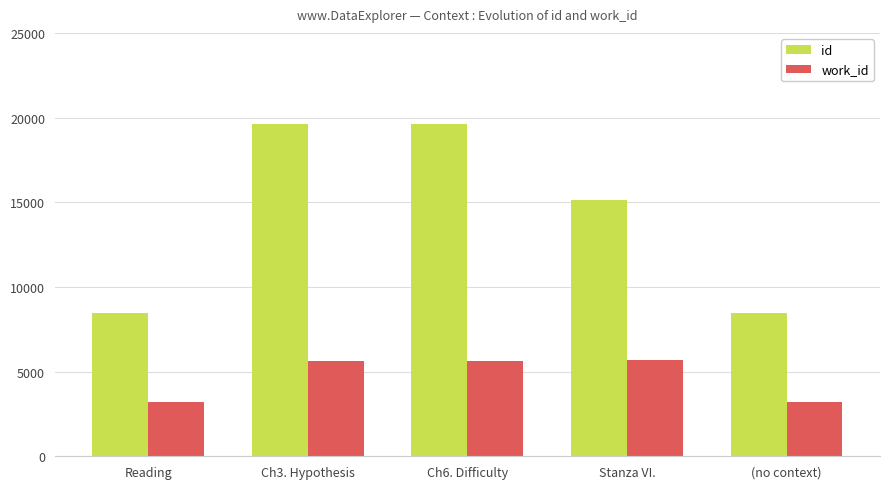

Count the number of data series in this chart.

2